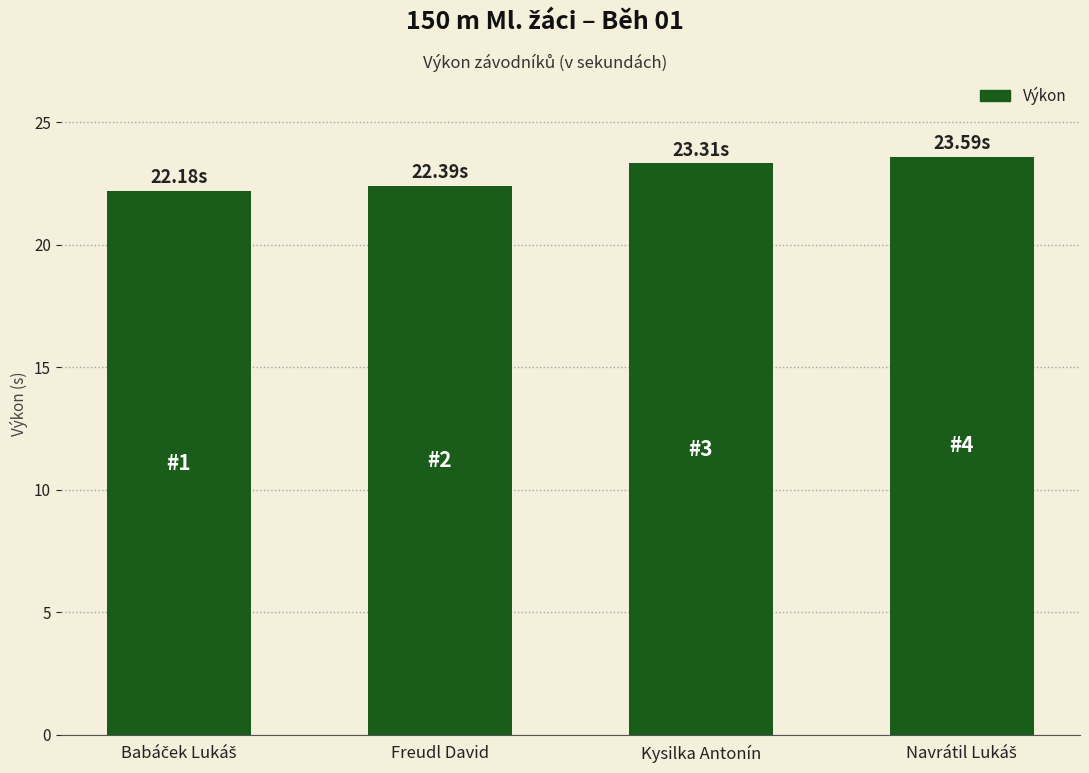

Is it true that the value at Freudl David is 10.4?

False